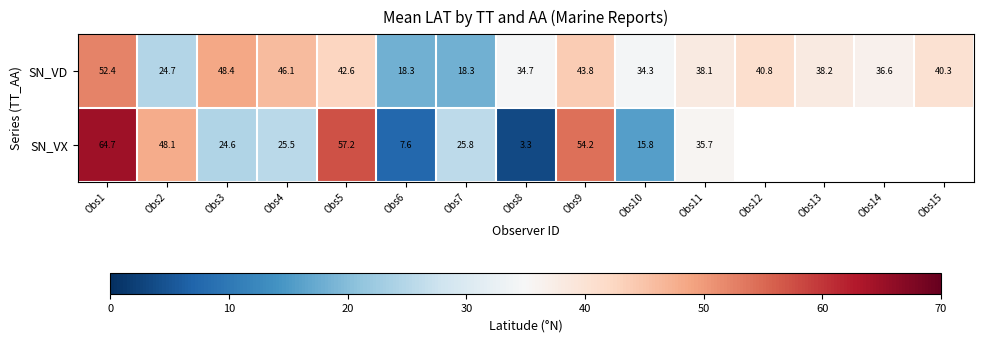

Is the value of SN_VX at Obs7 greater than the value of SN_VD at Obs6?

Yes